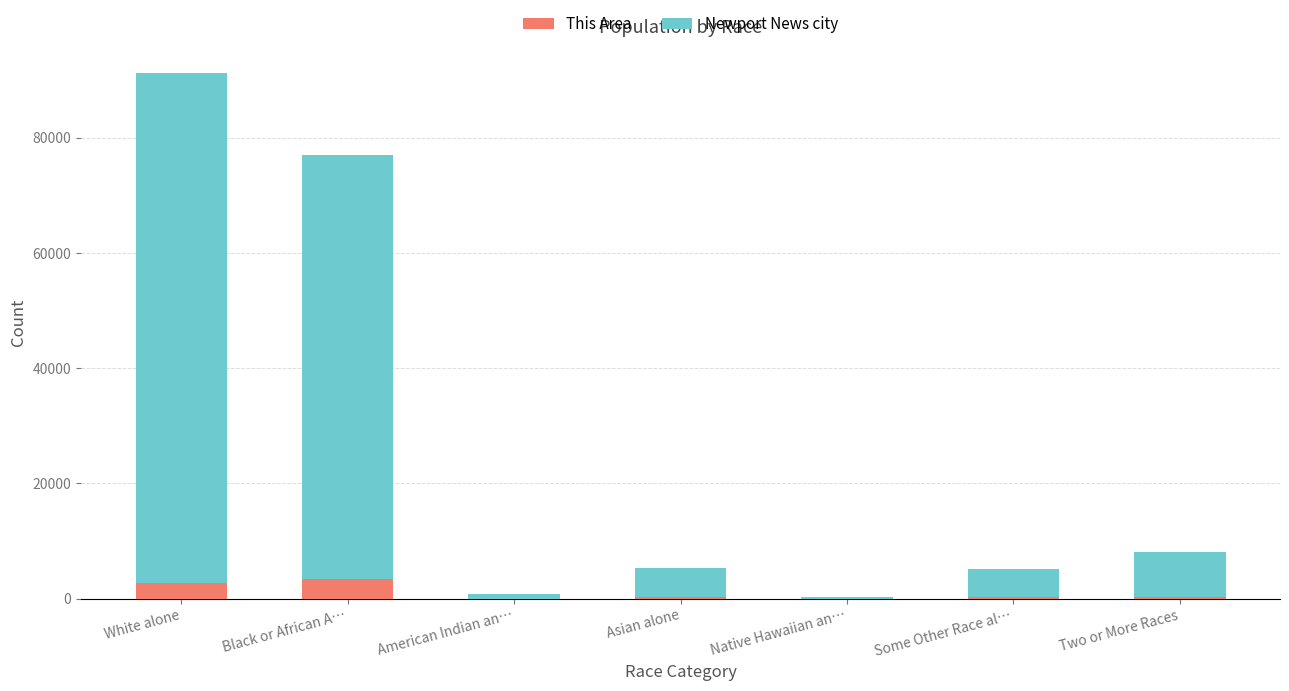

What is the highest value of the This Area series?

3413